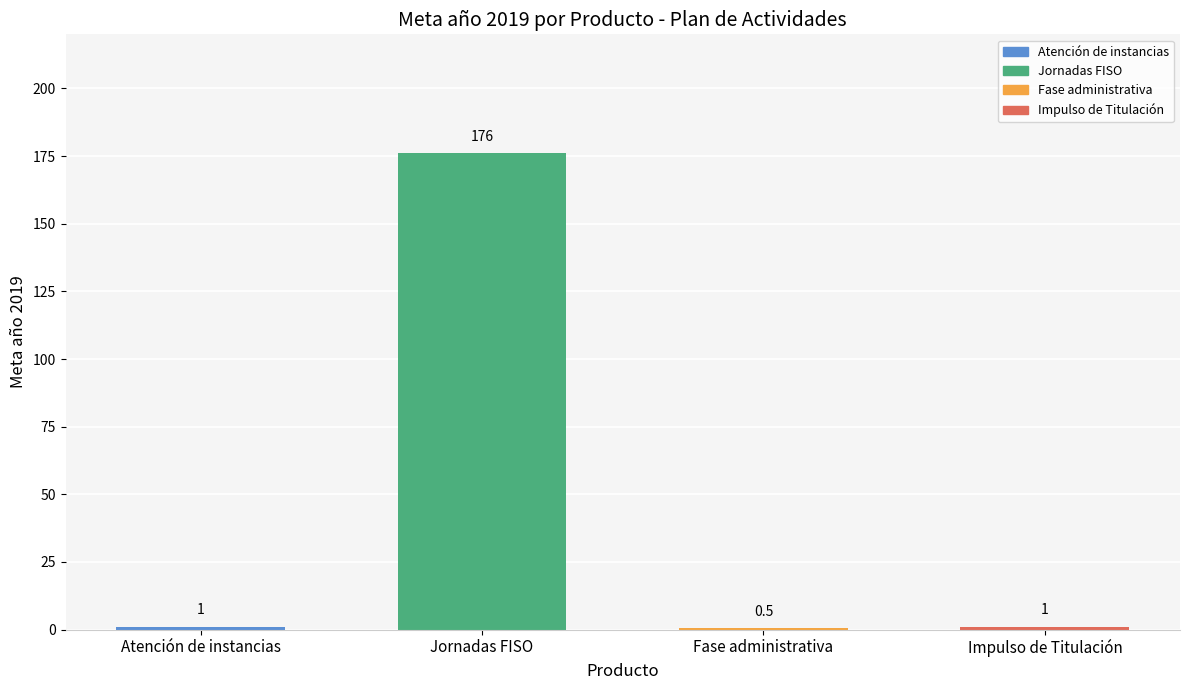

What is the sum of the values at Jornadas FISO and Atención de instancias?

177.0